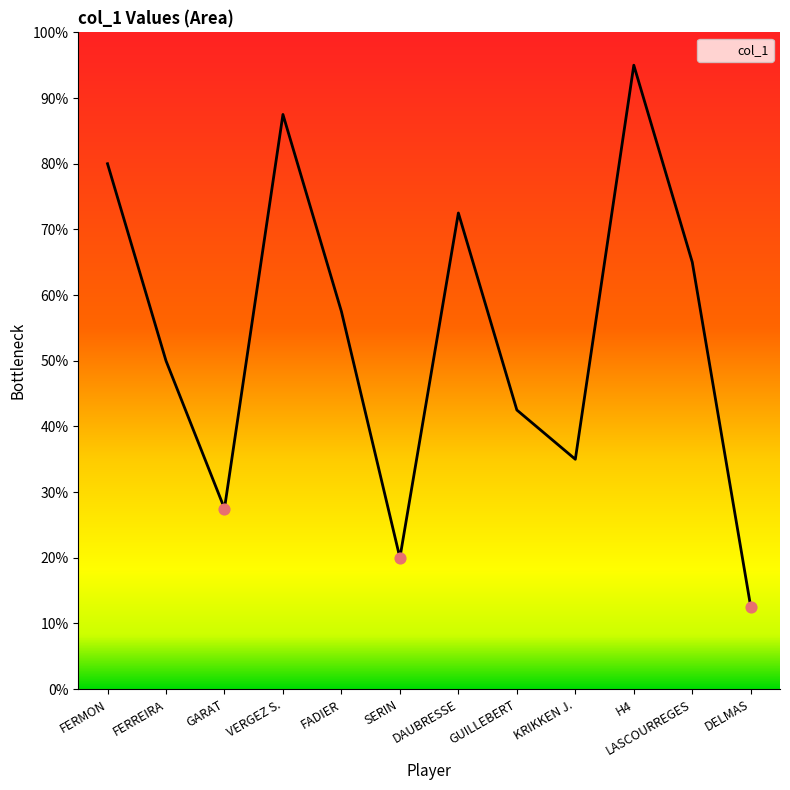

Between FERMON and GUILLEBERT, which is larger?

FERMON